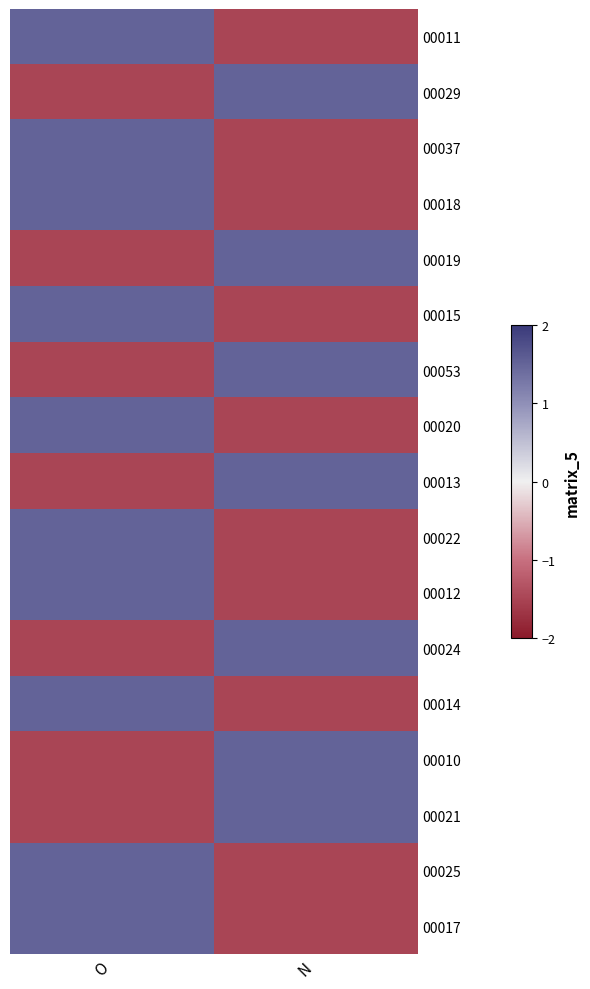

At N, list the series in order from smallest to largest.

00011, 00037, 00018, 00015, 00020, 00022, 00012, 00014, 00025, 00017, 00029, 00019, 00053, 00013, 00024, 00010, 00021